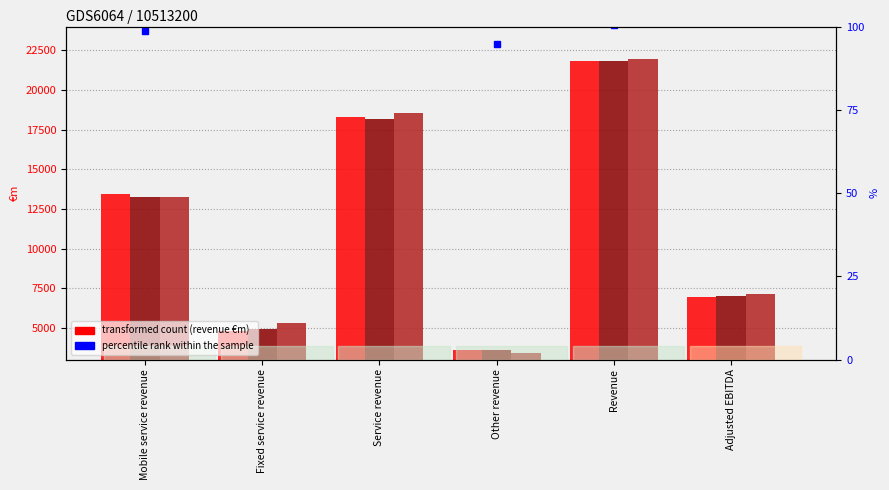

At how many categories does at least one series exceed 18145?

2